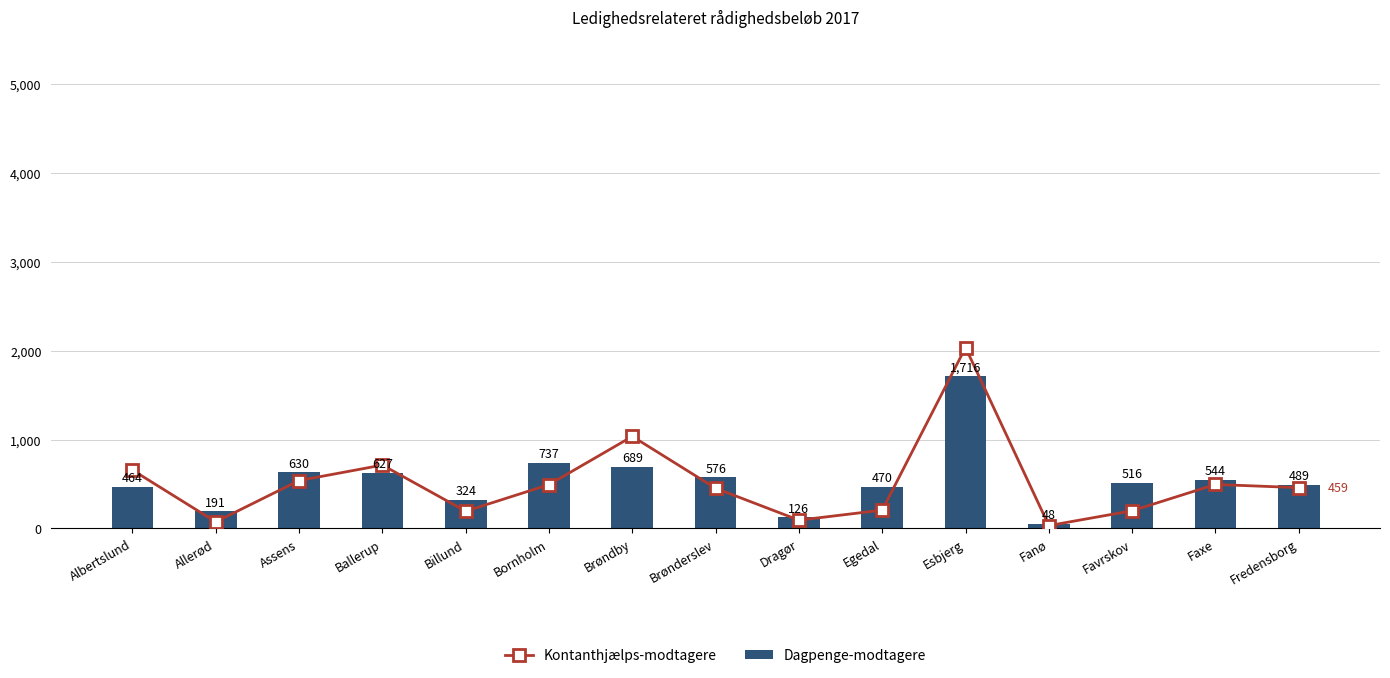

Between Assens and Bornholm, which series saw the biggest shift?

Dagpenge-modtagere